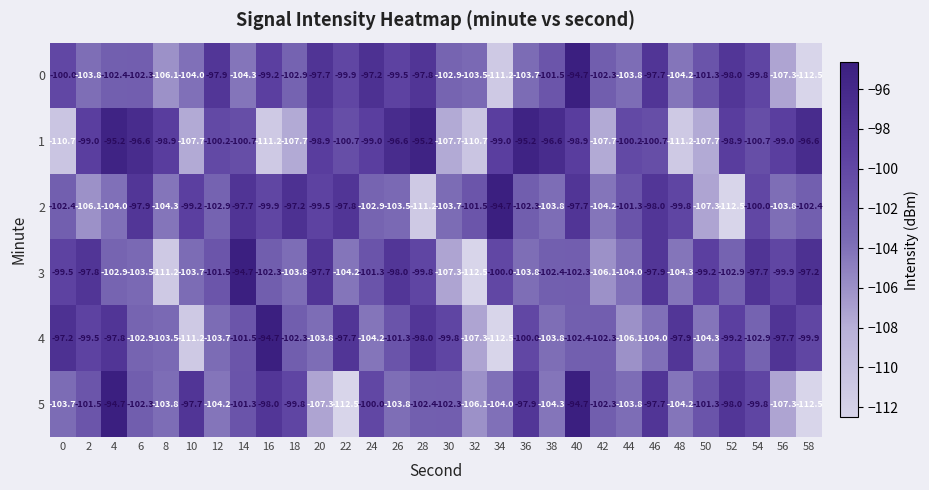

Is it true that 5 equals -94.7 at 40?

True